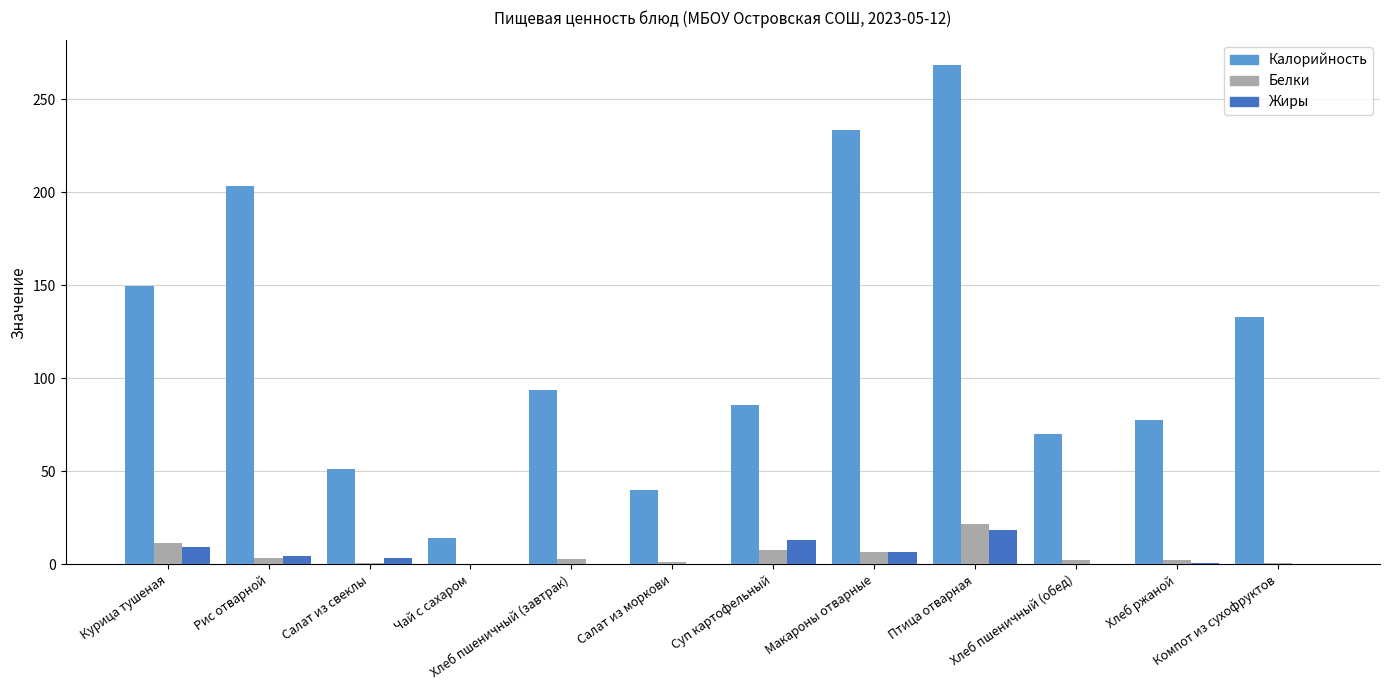

Between Птица отварная and Хлеб ржаной, which series saw the biggest shift?

Калорийность